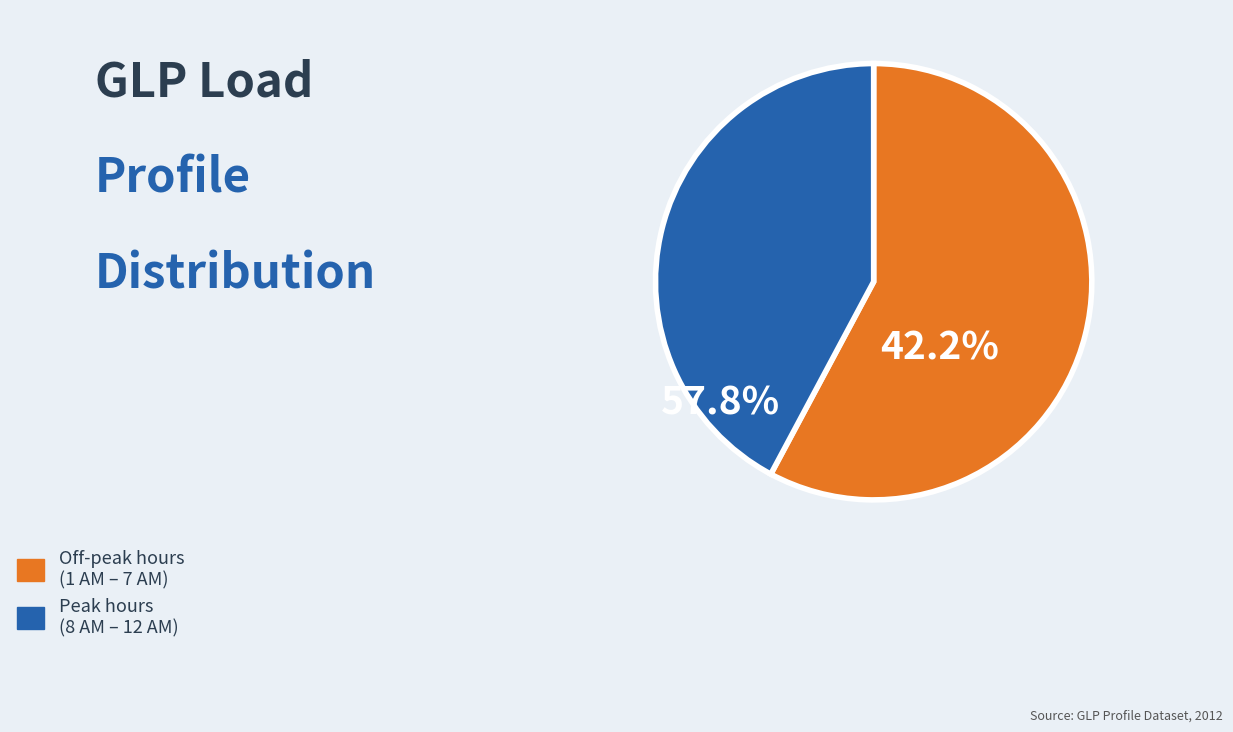

Is the sum of Peak hours (8 AM – 12 AM) and Off-peak hours (1 AM – 7 AM) greater than half?

Yes